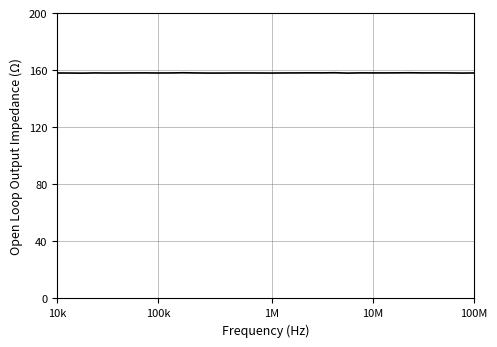

What is the greatest value displayed?

158.3